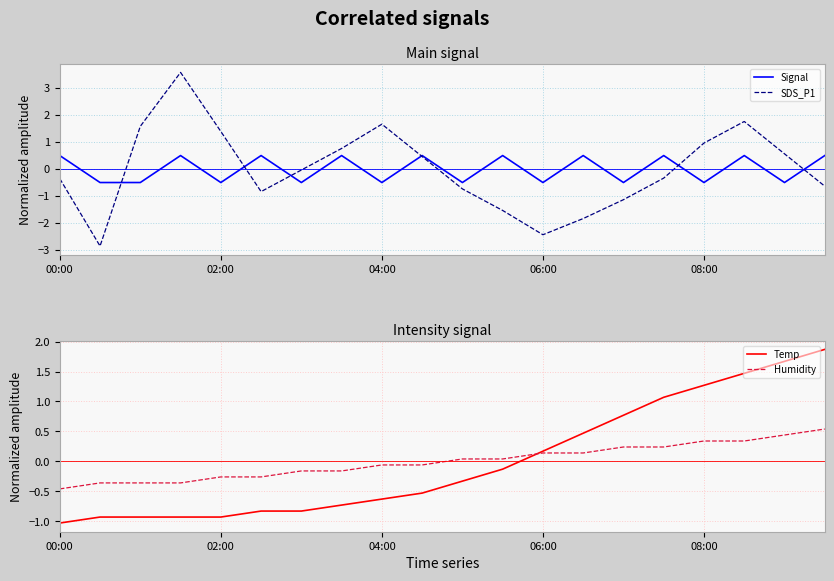

How many categories are shown in the chart?

20